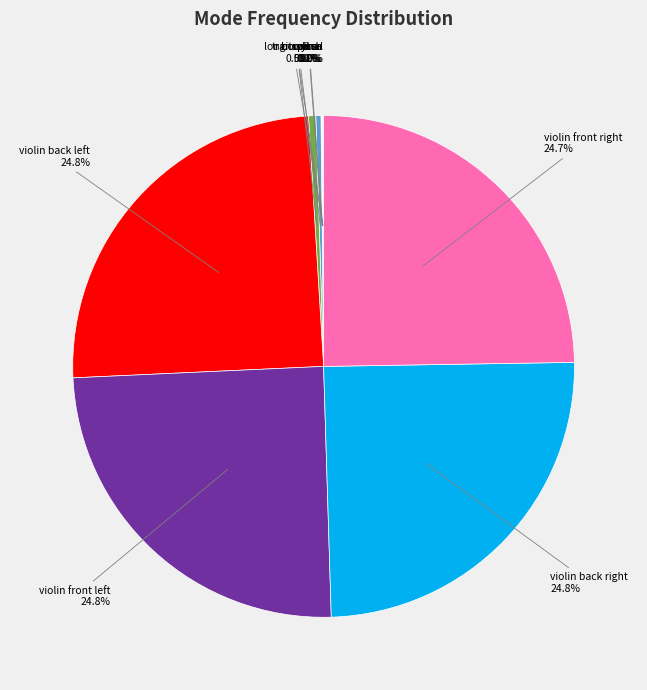

To the nearest percent, what is the difference between the largest and smallest slice percentages?

25%